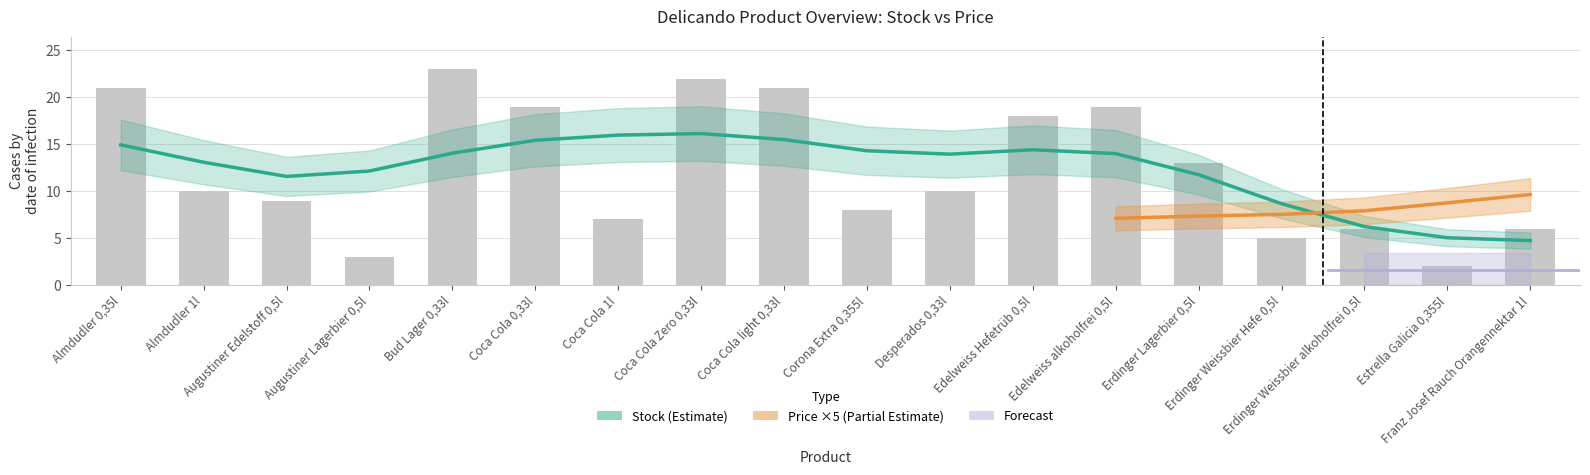

List the labels in order of value, largest first.

Bud Lager 0,33l, Coca Cola Zero 0,33l, Almdudler 0,35l, Coca Cola light 0,33l, Coca Cola 0,33l, Edelweiss alkoholfrei 0,5l, Edelweiss Hefetrüb 0,5l, Erdinger Lagerbier 0,5l, Almdudler 1l, Desperados 0,33l, Augustiner Edelstoff 0,5l, Corona Extra 0,355l, Coca Cola 1l, Erdinger Weissbier alkoholfrei 0,5l, Franz Josef Rauch Orangennektar 1l, Erdinger Weissbier Hefe 0,5l, Augustiner Lagerbier 0,5l, Estrella Galicia 0,355l